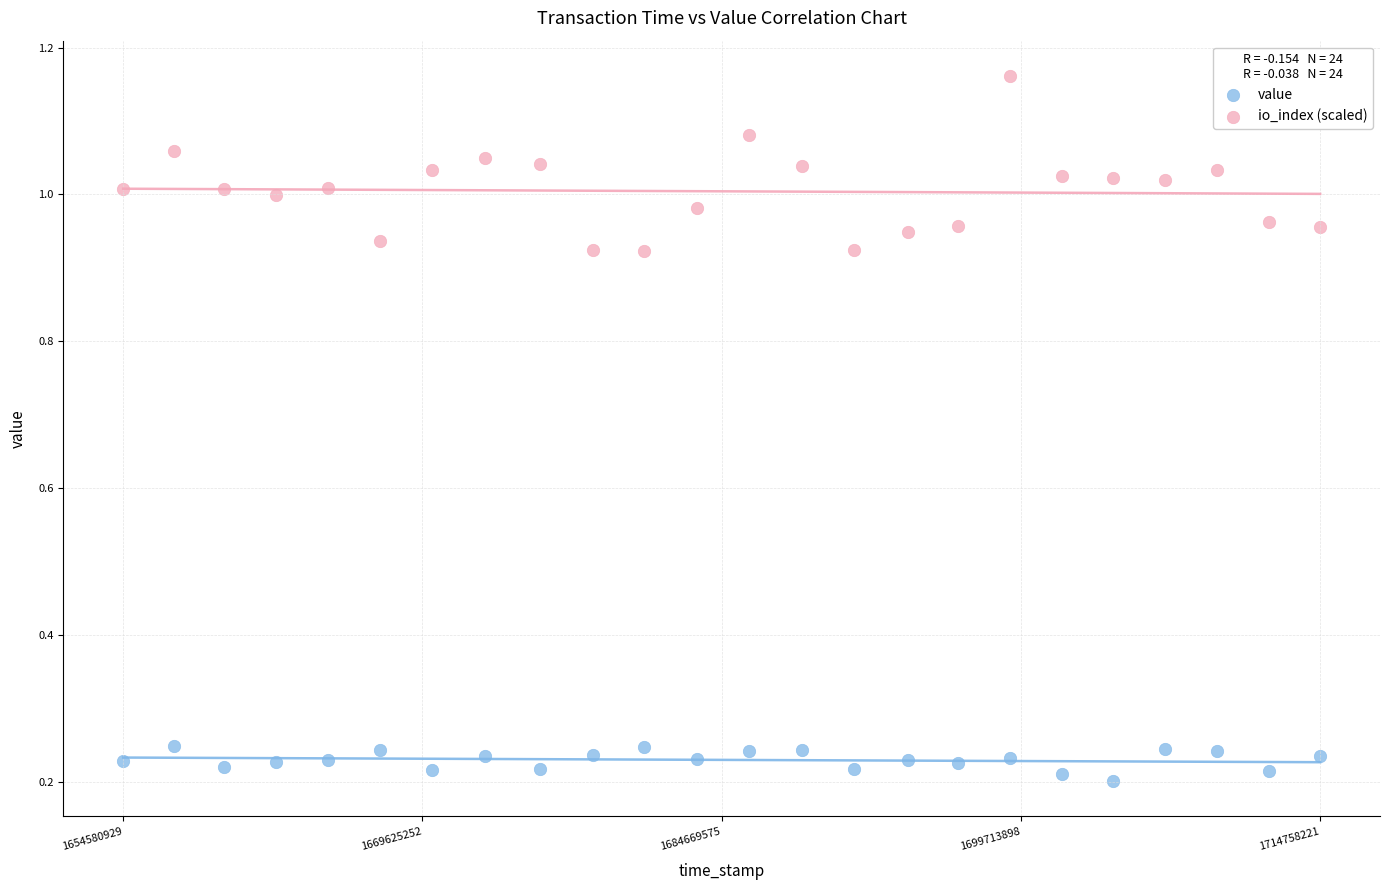

What are all the series names shown in the legend?

value, io_index (scaled)